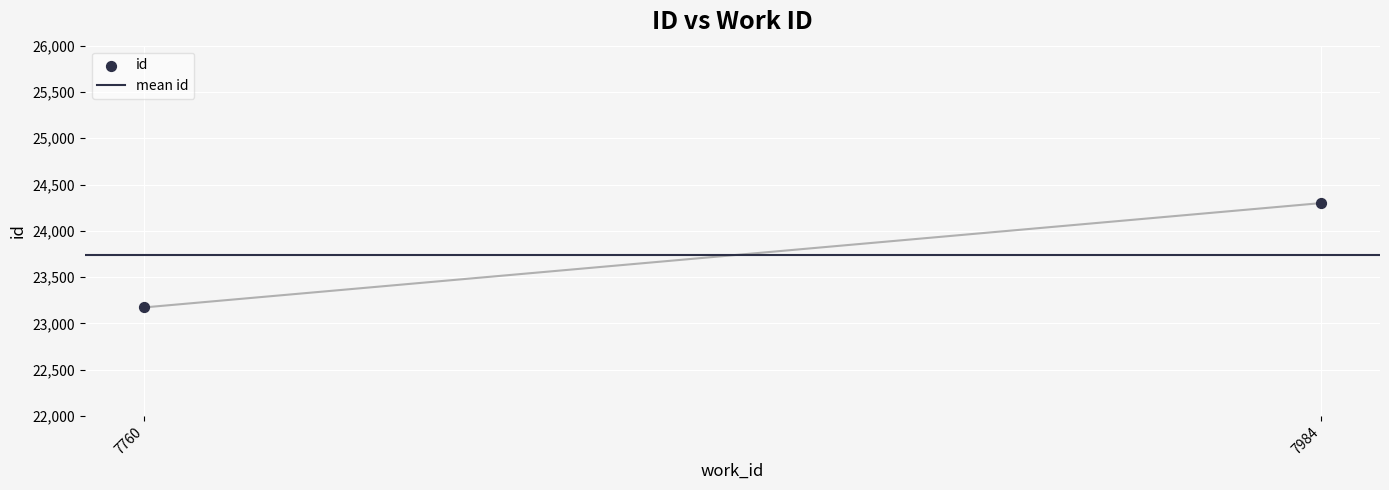

What is the range of X values (max minus min)?

224